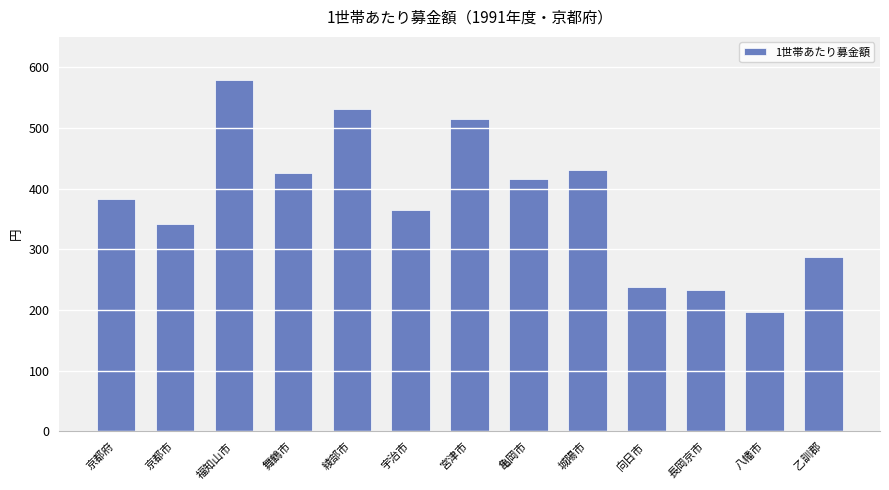

What is the difference between the maximum and minimum values?

382